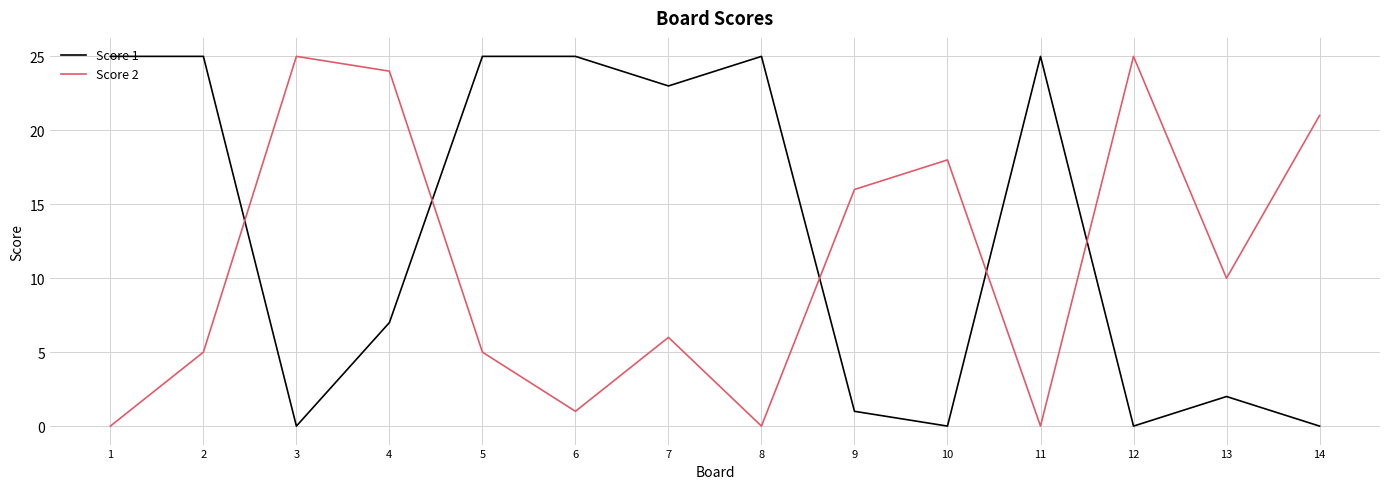

How many lines are shown in the chart?

2